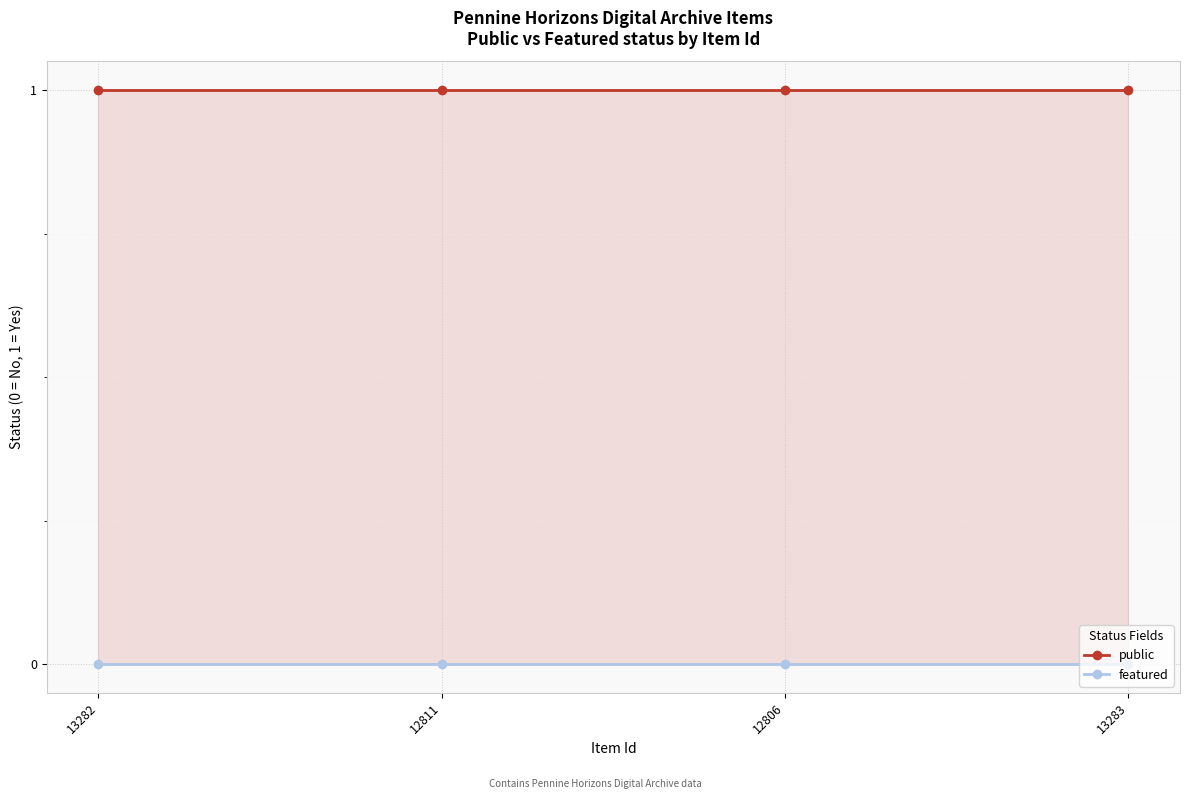

What is the label of the 4th point from the left?

13283